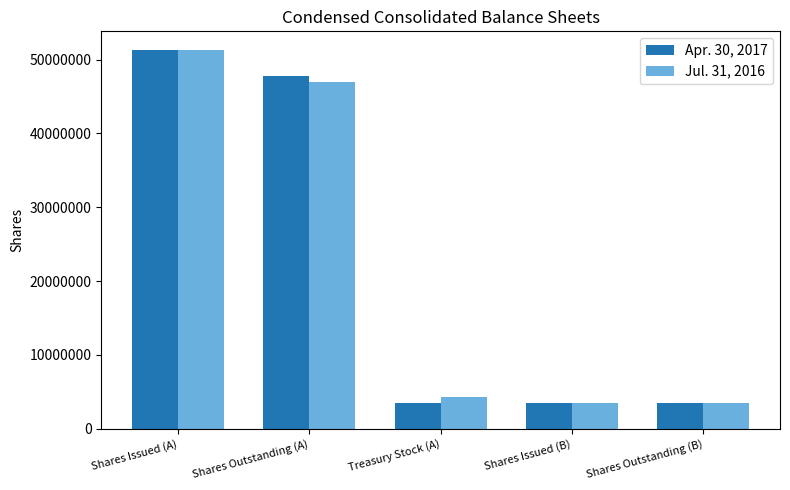

Is the value of Apr. 30, 2017 at Shares Issued (A) greater than the value of Jul. 31, 2016 at Shares Outstanding (A)?

Yes